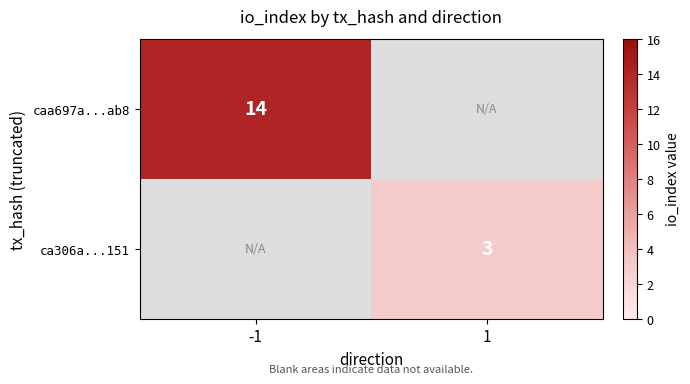

The value of caa697a...ab8 at -1 is 14. True or false?

True